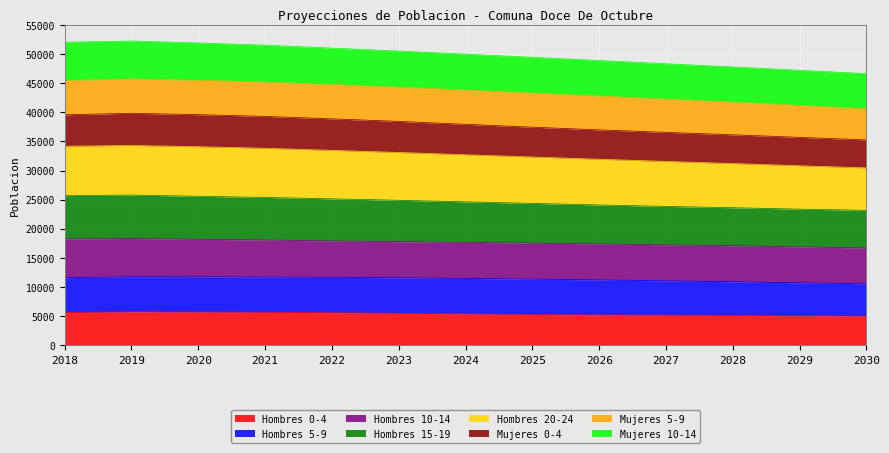

Is it true that Hombres 15-19 equals 9934 at 2026?

False